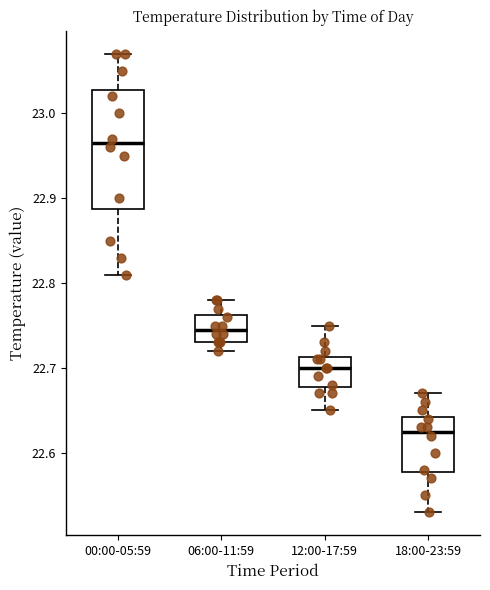

Which box has the lowest median line?

18:00-23:59